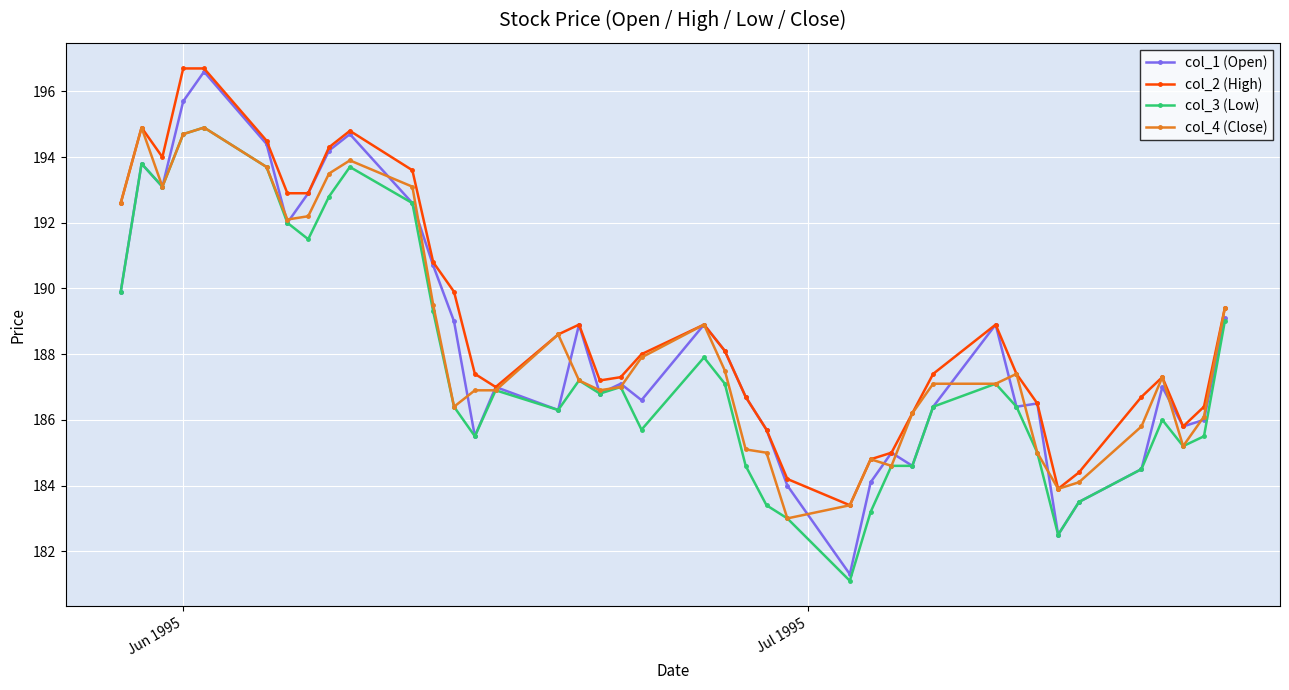

What is the greatest value displayed?

196.7